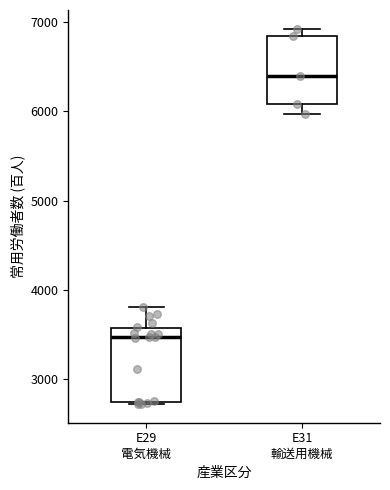

Reading left to right, transcribe this box plot: for each box, give where its median line is, the range the box spans, and where its two whiskers end, as read against the y-axis. The values are not printed on the chart, so give them approximately, as read against the axis.

E29 電気機械: median 3500, box 2700 to 3600, whiskers 2700 to 3800
E31 輸送用機械: median 6400, box 6100 to 6800, whiskers 6000 to 6900